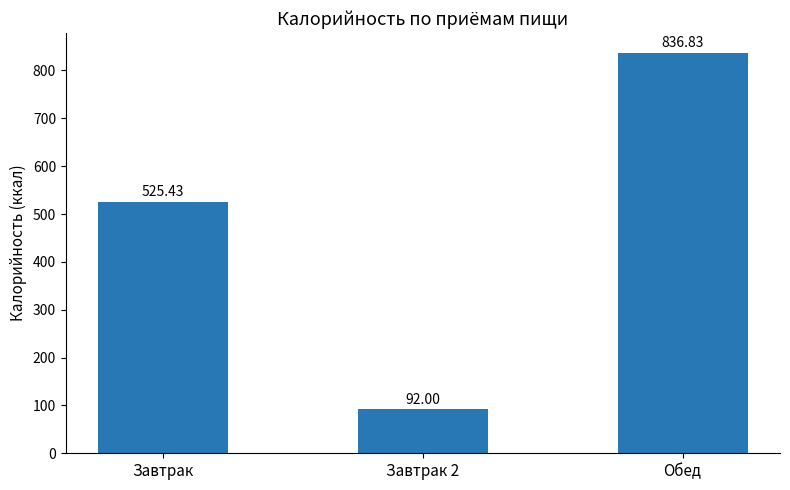

True or false: the data shows 836.8 at Обед.

True